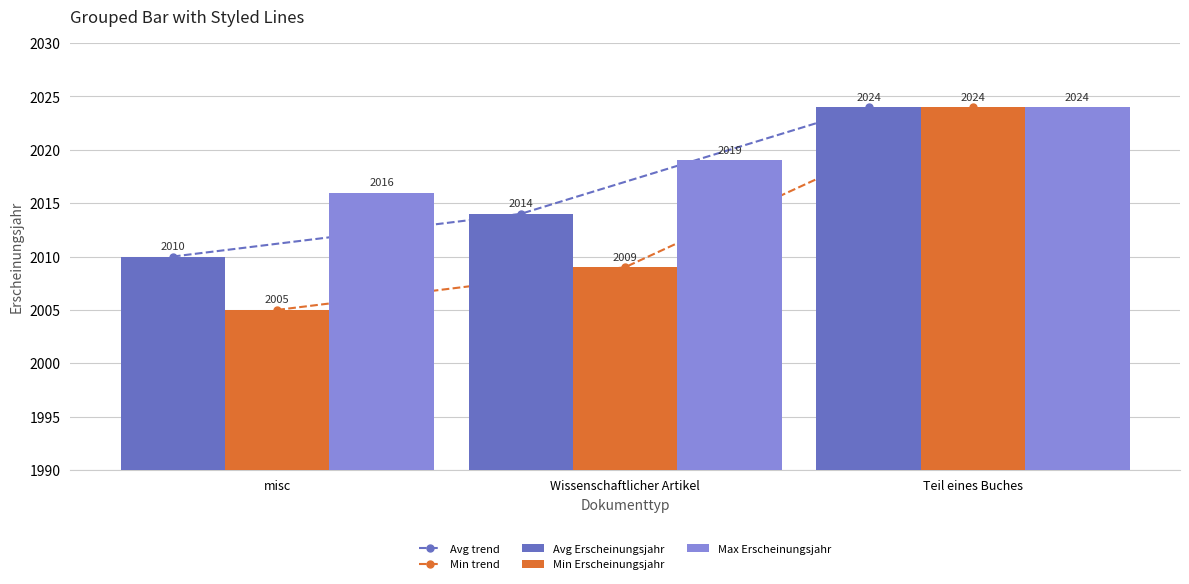

Which label corresponds to the largest value in the chart?

Teil eines Buches